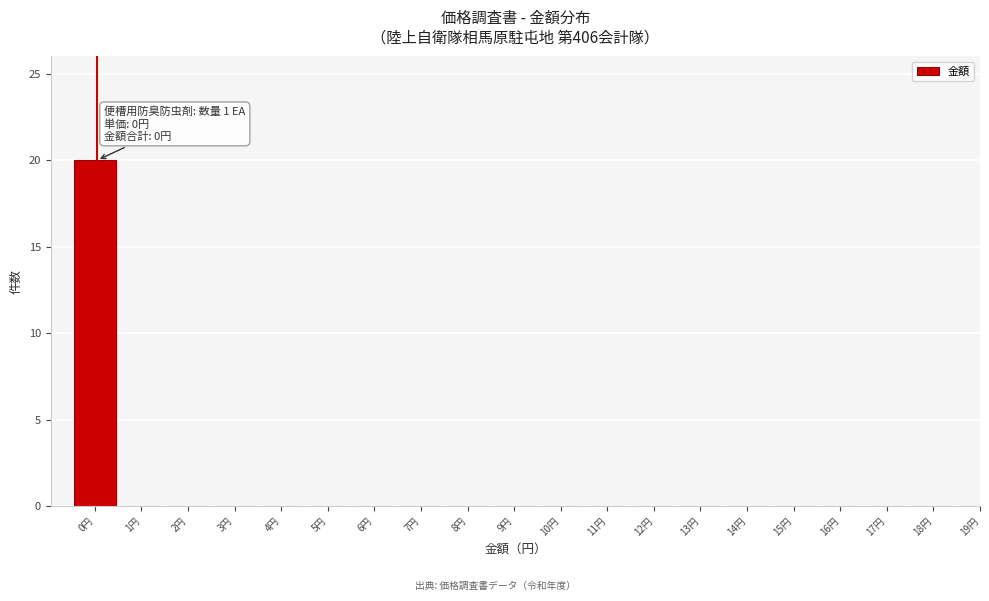

Reading left to right, what are all the values shown in this chart?

0円=20	1円=0	2円=0	3円=0	4円=0	5円=0	6円=0	7円=0	8円=0	9円=0	10円=0	11円=0	12円=0	13円=0	14円=0	15円=0	16円=0	17円=0	18円=0	19円=0